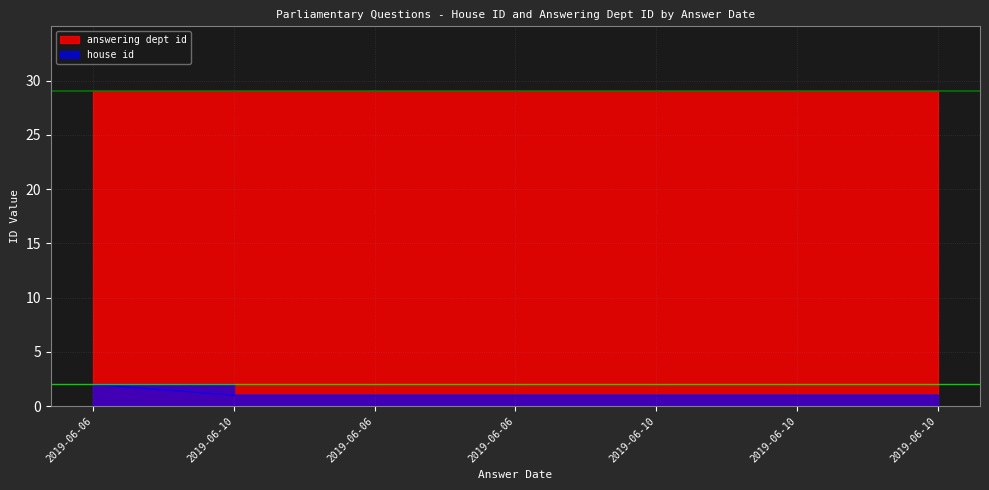

What is the minimum value shown in the chart?

1